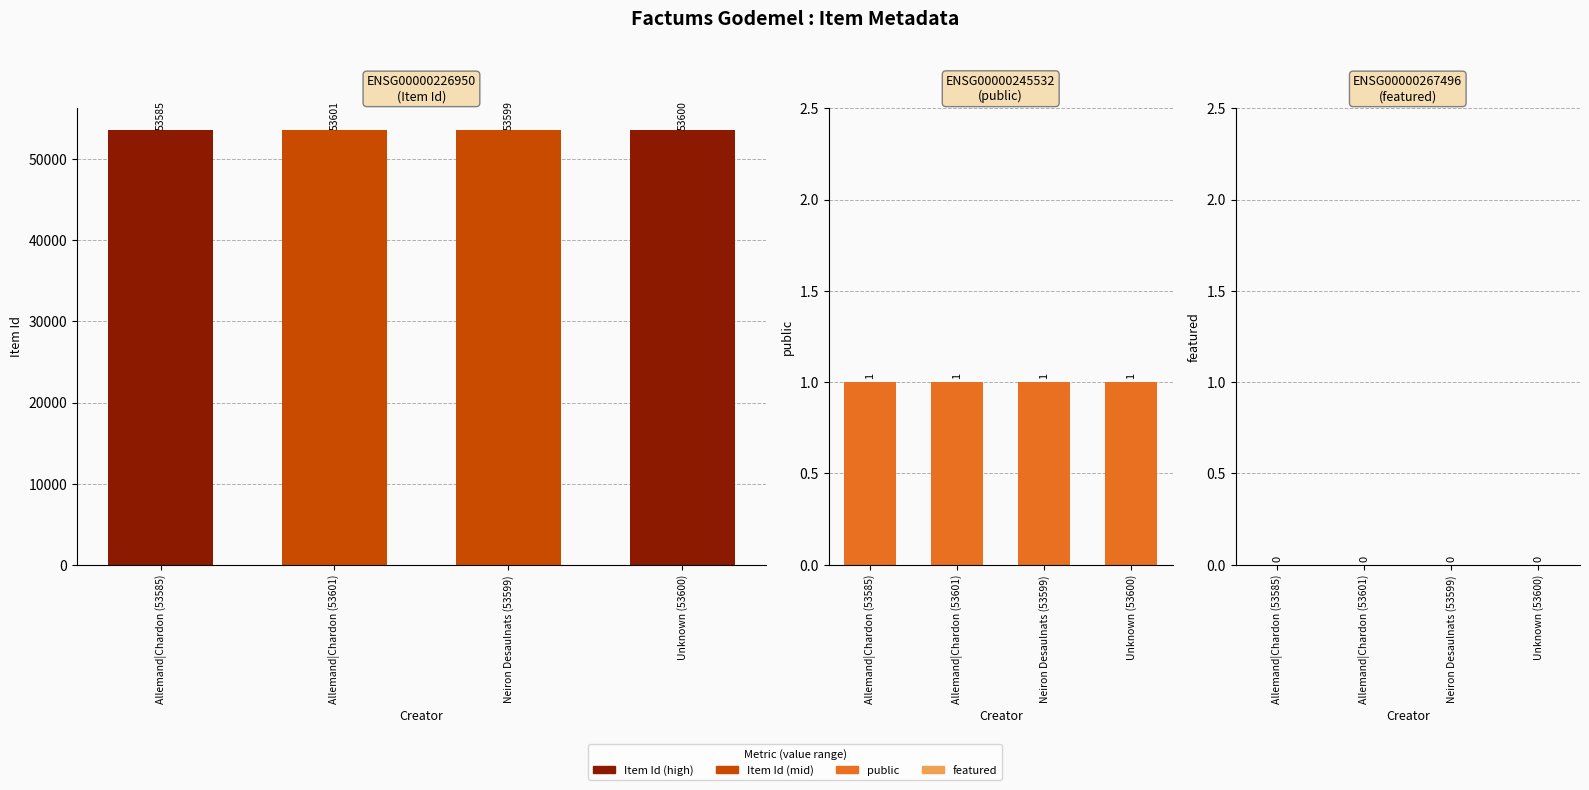

How many values in the Item Id series are below 53600?

2